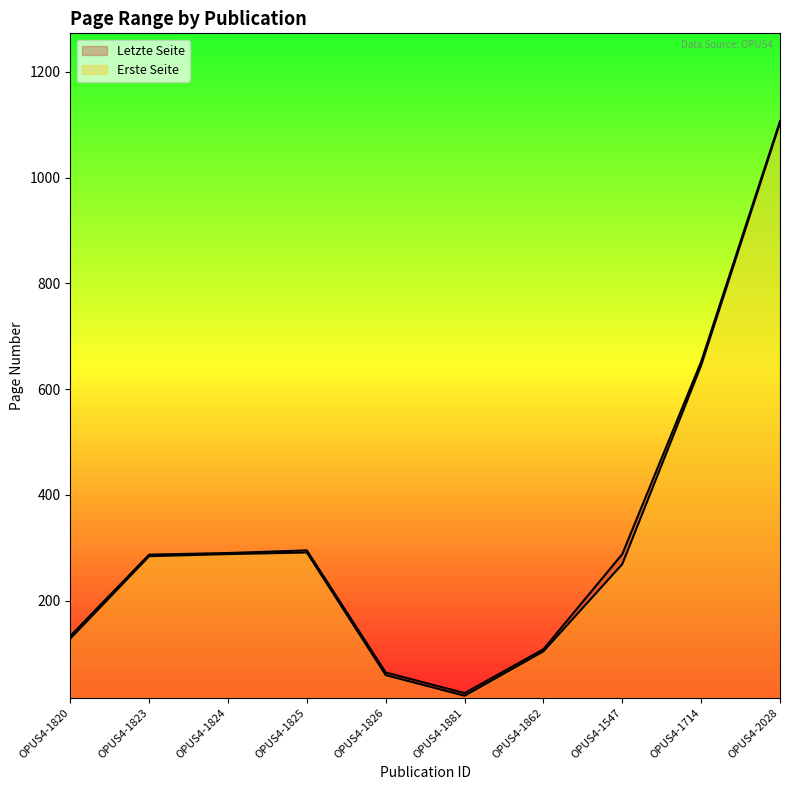

Count the number of data series in this chart.

2